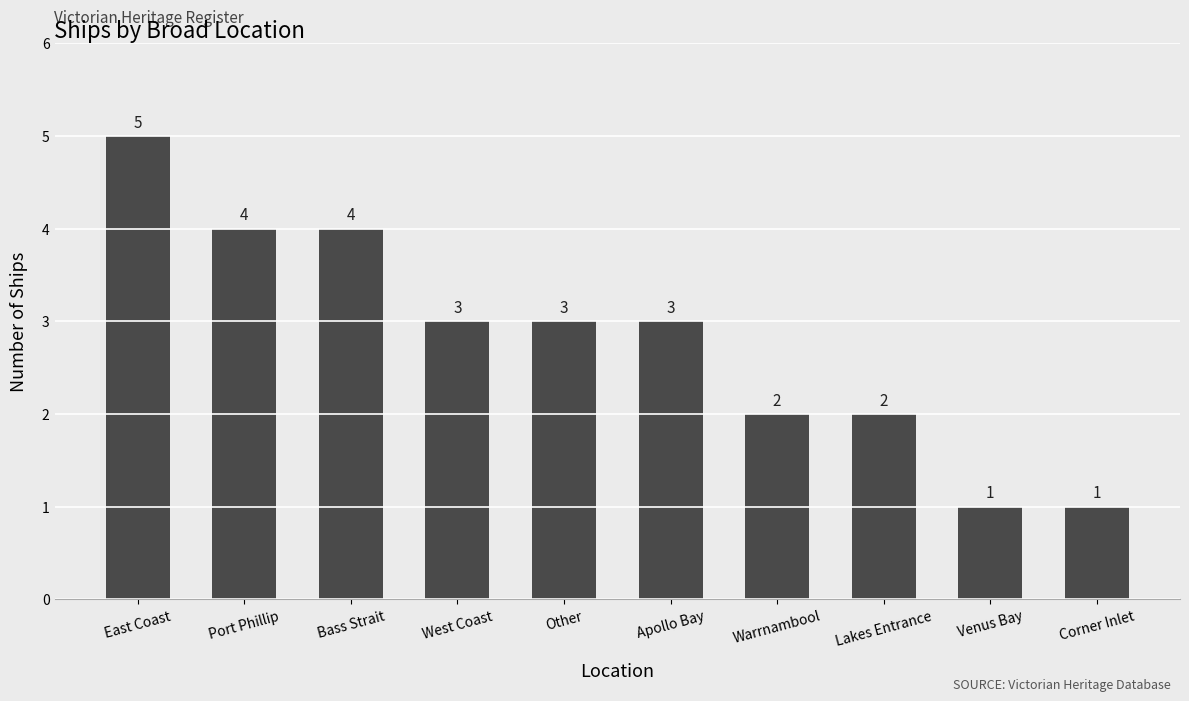

What is the label of the 6th bar from the left?

Apollo Bay